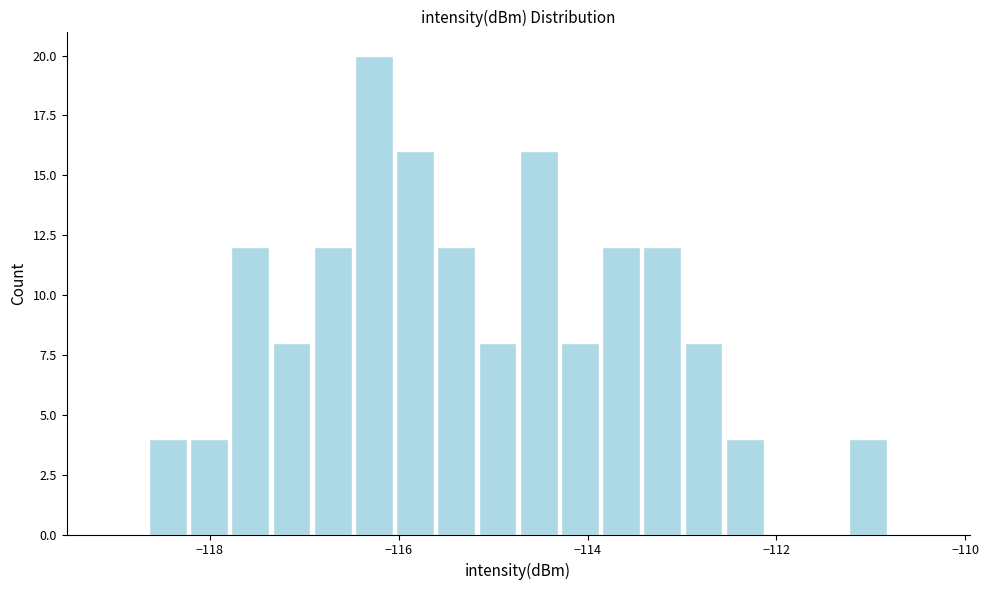

Around what value on the x-axis is the tallest bar? Give the approximate position of its centre, as read against the axis.

-116.2